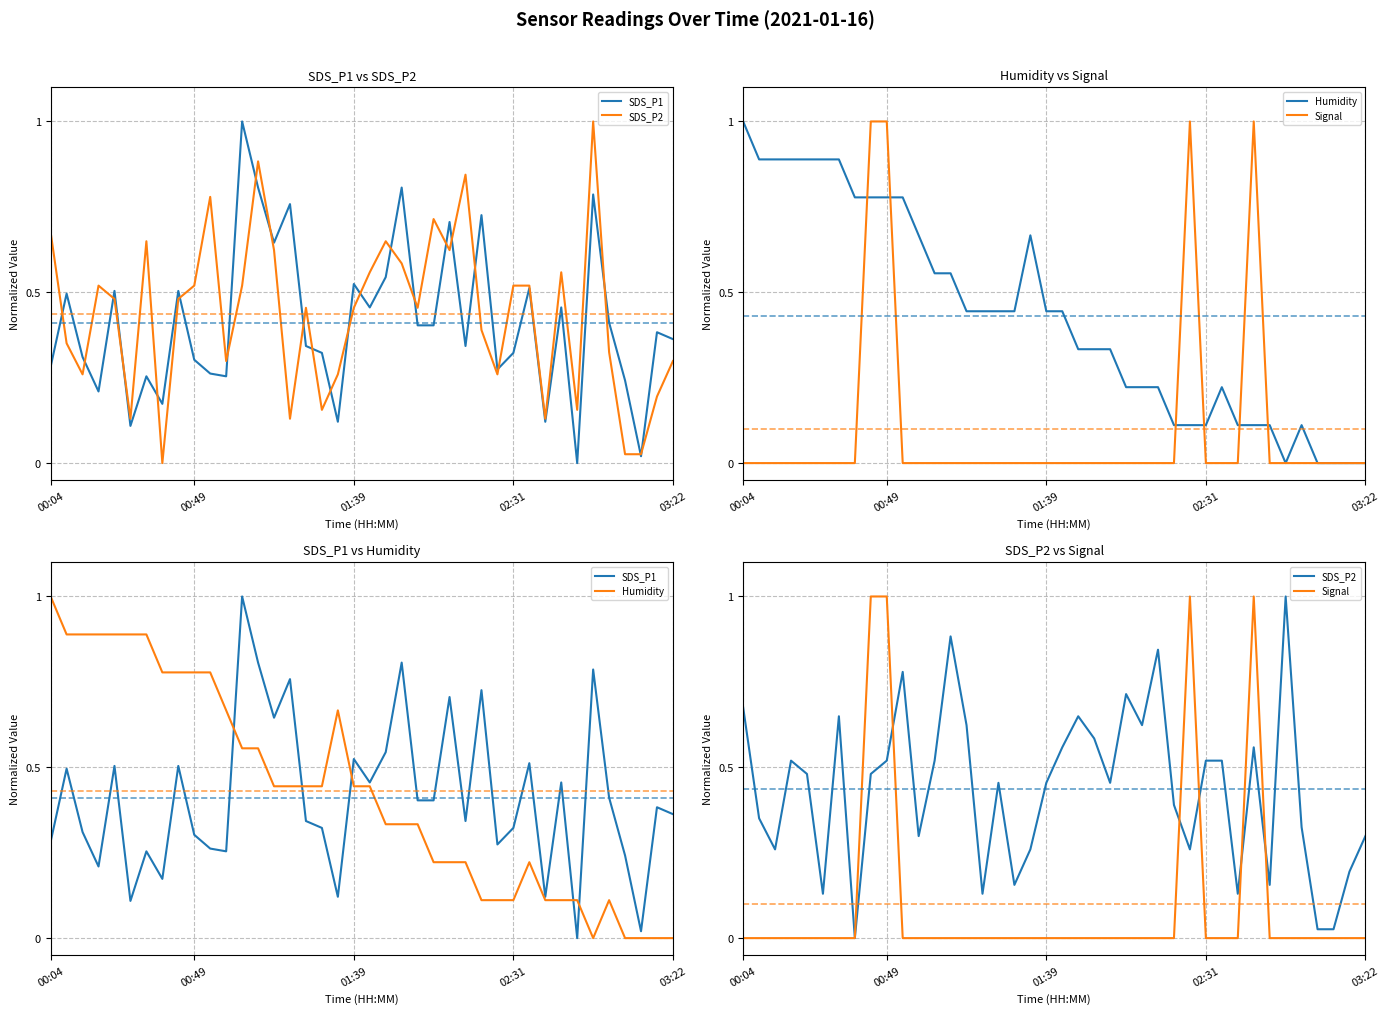

How many lines are shown in the chart?

4